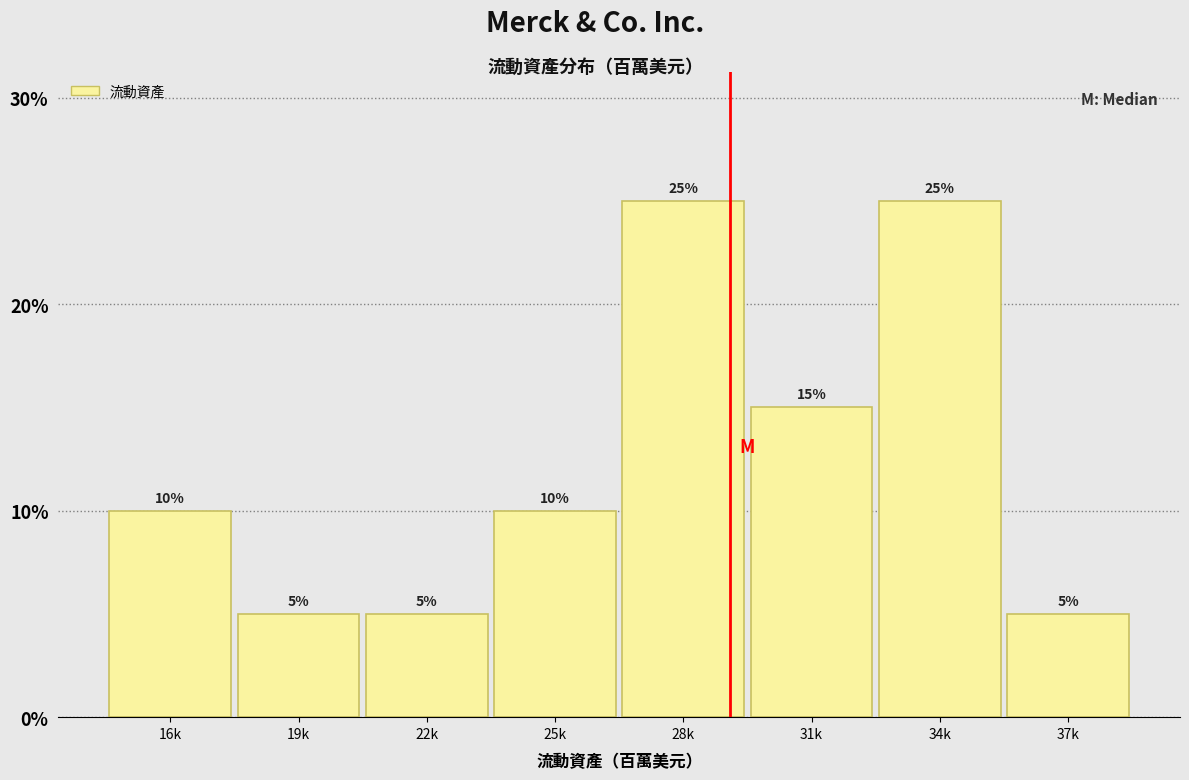

Reading left to right, transcribe all the data shown in this chart.

16k=10	19k=5	22k=5	25k=10	28k=25	31k=15	34k=25	37k=5